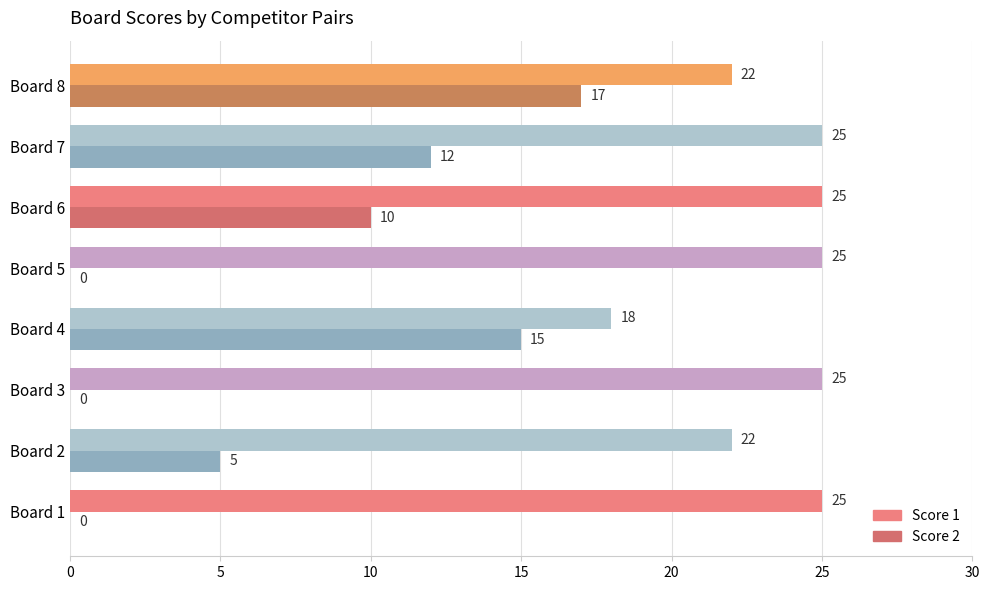

How many distinct data groups are displayed?

2